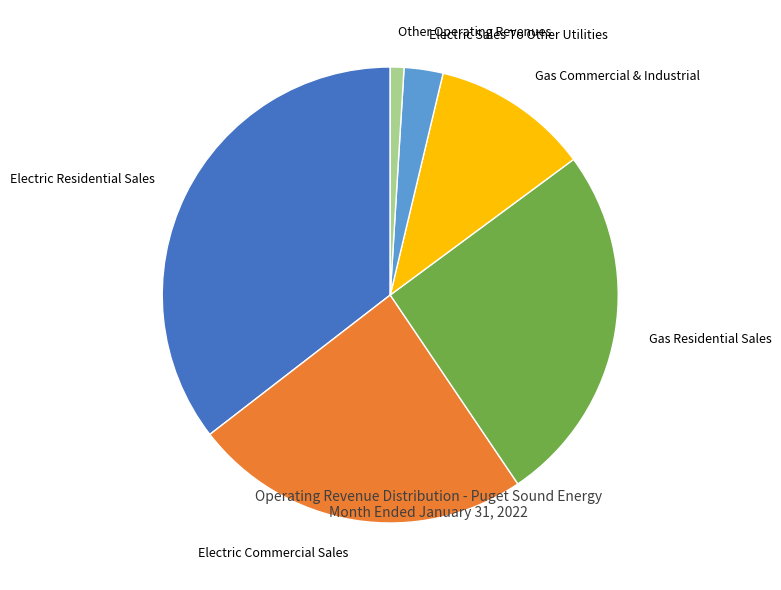

Between Electric Residential Sales and Gas Commercial & Industrial, which is larger?

Electric Residential Sales